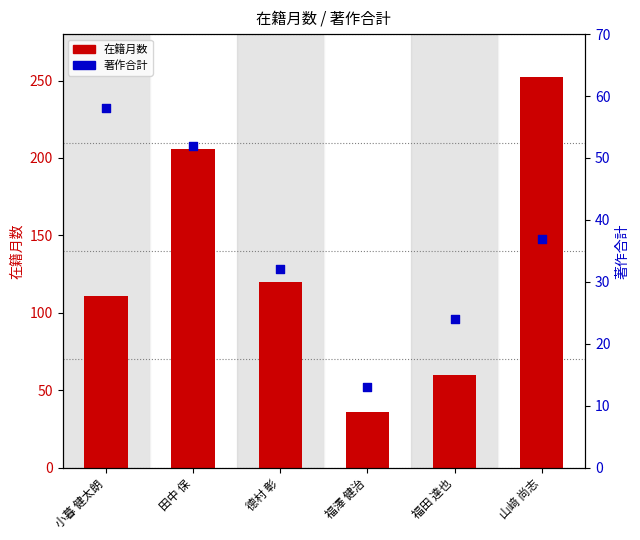

What is the total value across all series at 德村 彰?

152